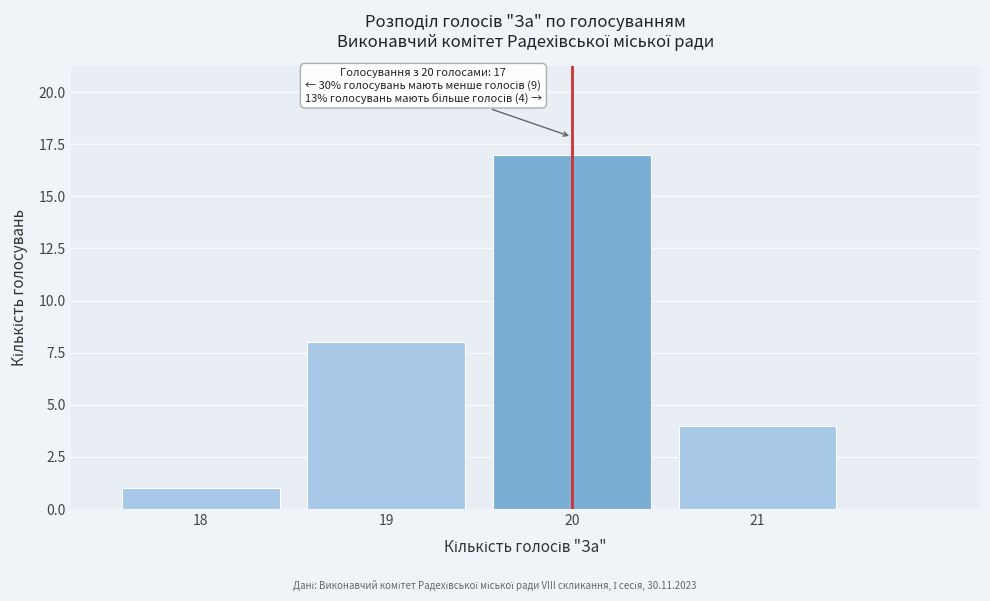

Reading left to right, transcribe all the data shown in this chart.

1	8	17	4